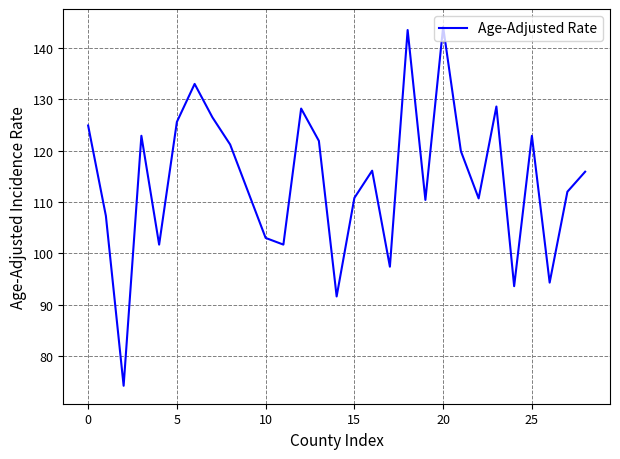

What is the smallest value displayed?

74.2